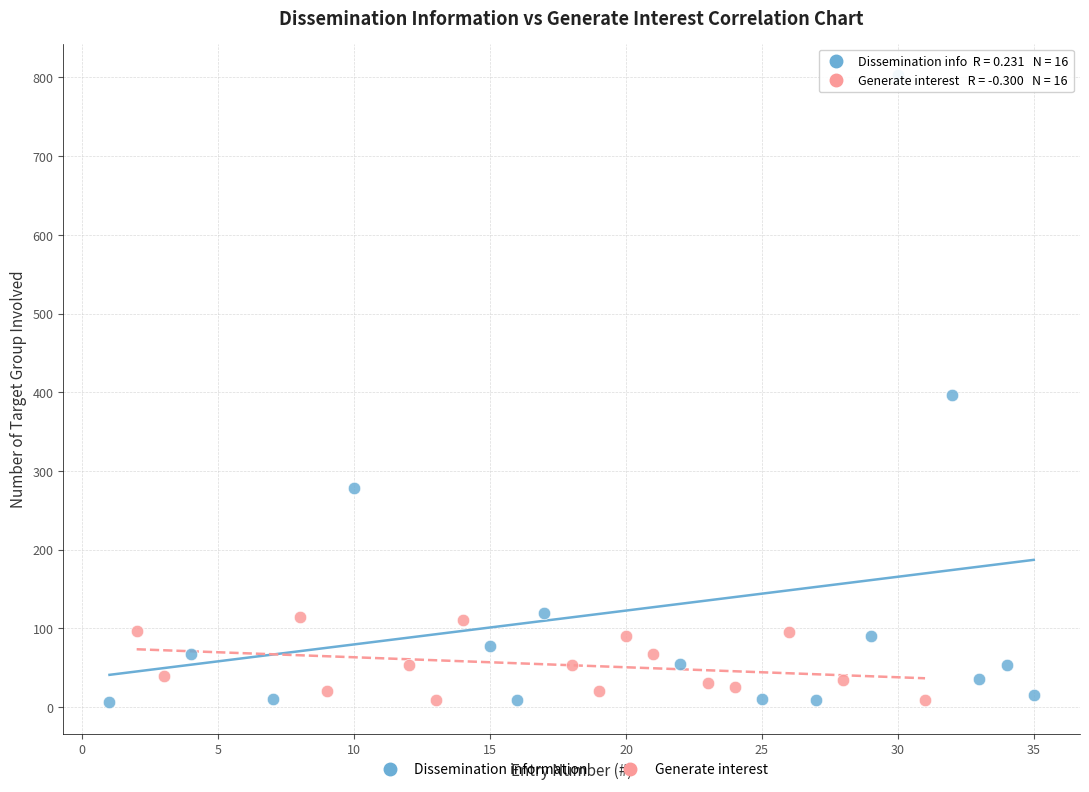

Which series contains the highest Y value?

Dissemination information